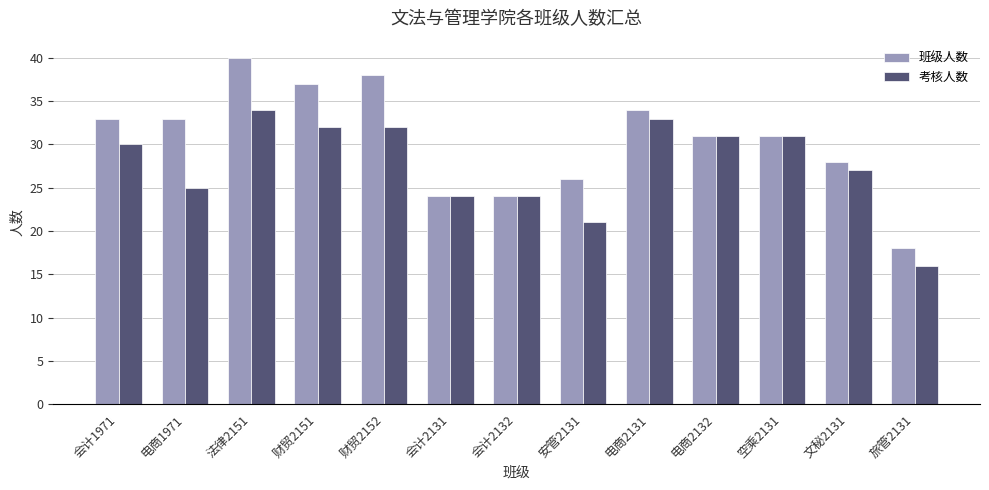

What is the smallest value displayed?

16